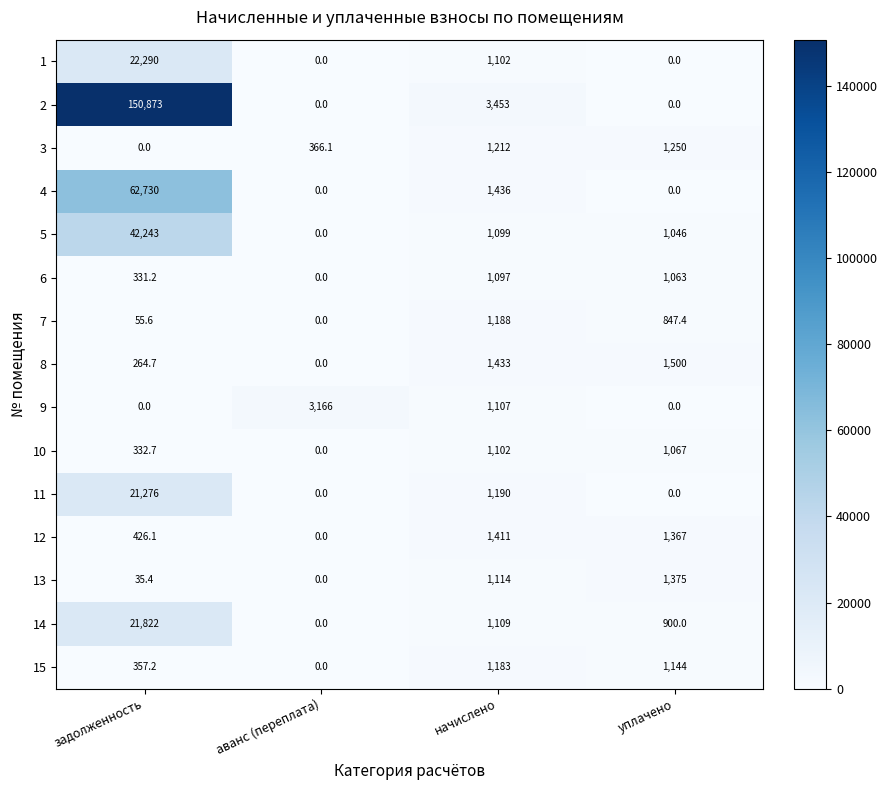

What is the difference between the highest and lowest values at начислено?

2356.0